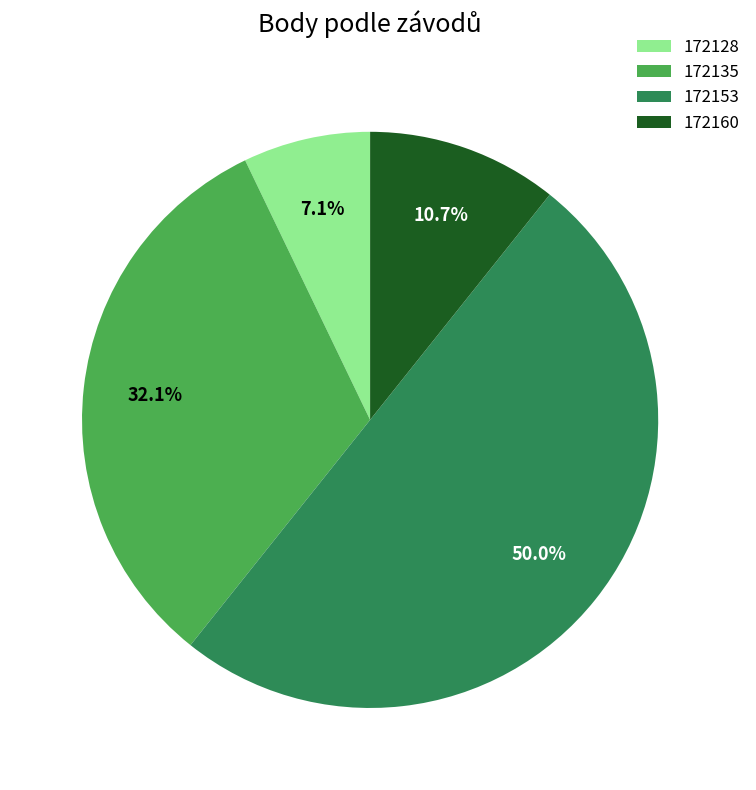

Does 172160 represent more than half of the total?

No